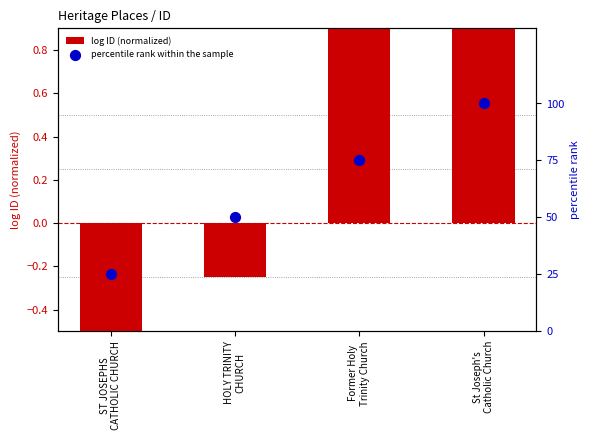

Which series contains the lowest Y value?

log ID (normalized)